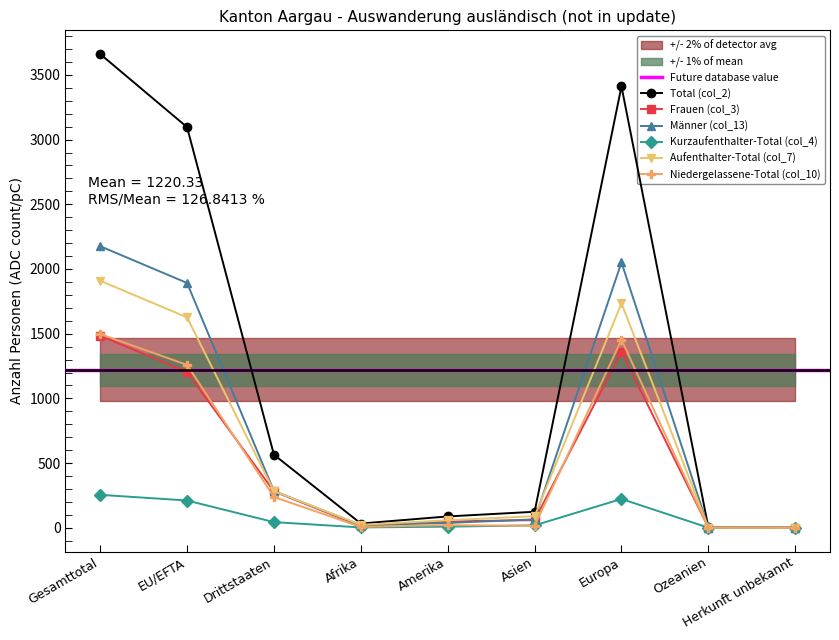

In Total (col_2), how many points are higher than both neighbors (excluding endpoints)?

1